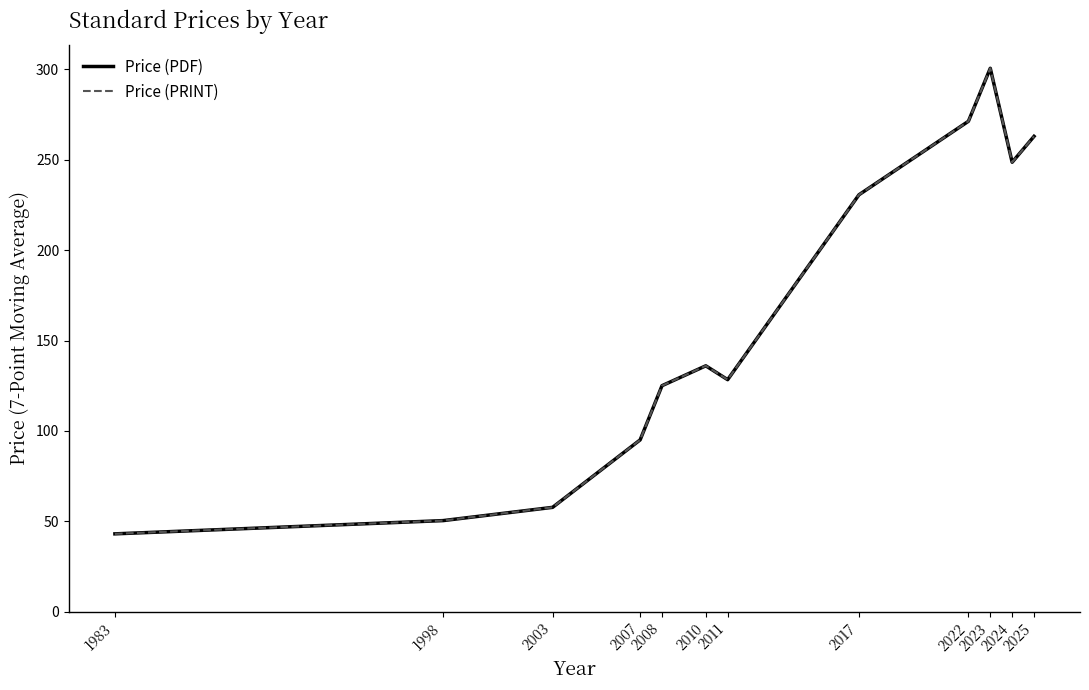

Does the chart display data point markers on the line(s)?

No